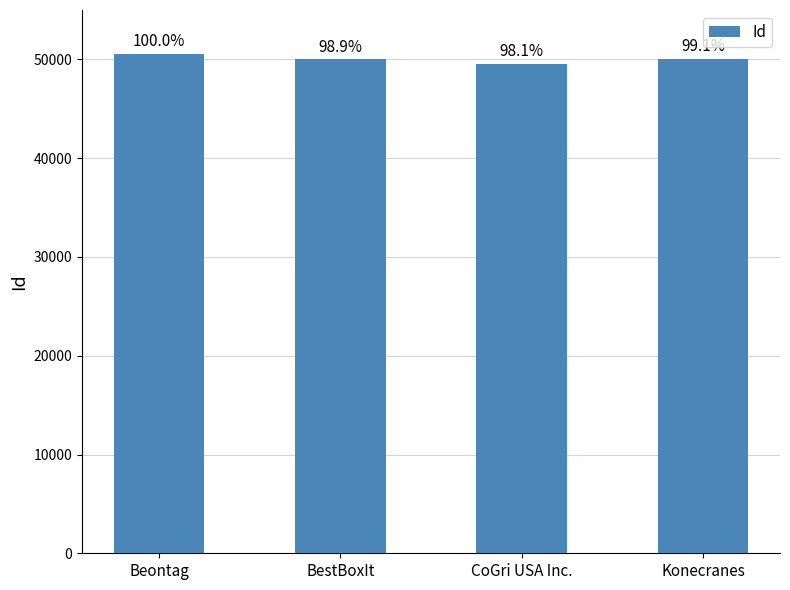

Is it true that the value at CoGri USA Inc. is 71777?

False